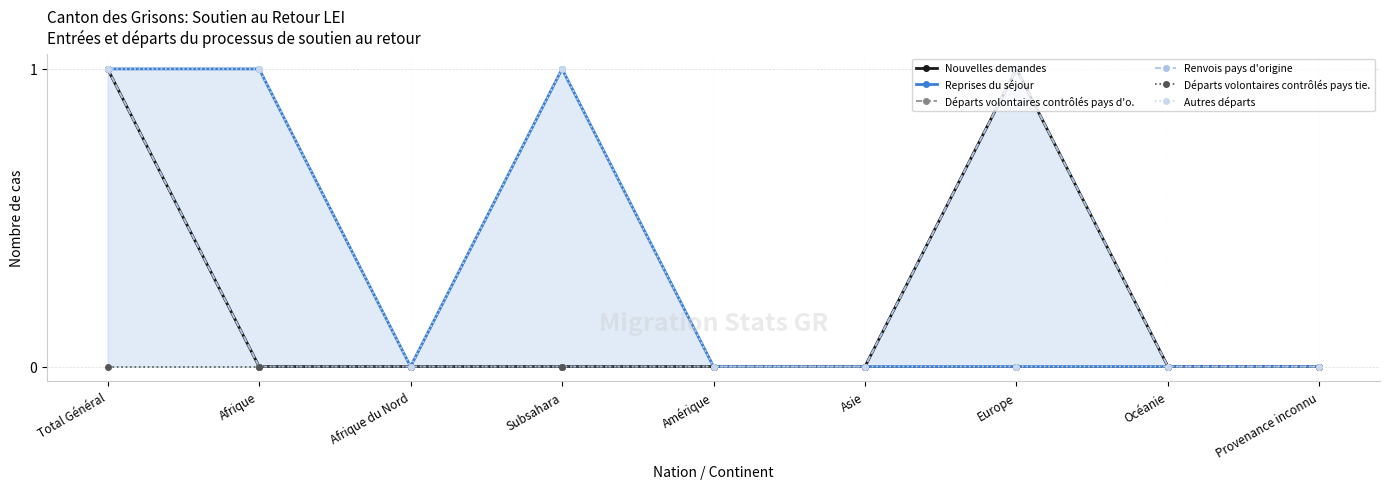

How many interior local peaks does the Départs volontaires contrôlés pays d'o. series have?

1